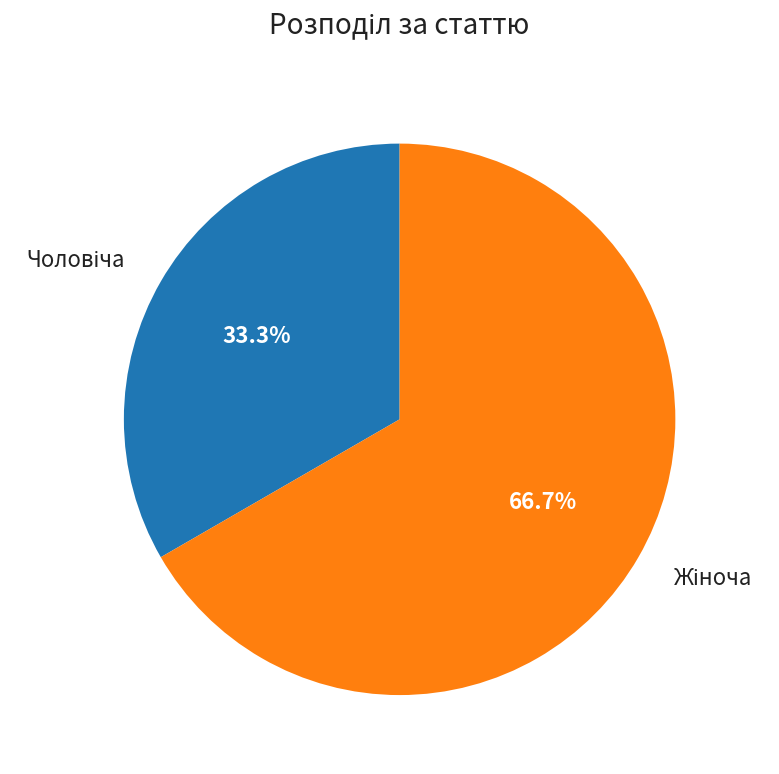

Is there any slice that represents more than half of the pie?

Yes